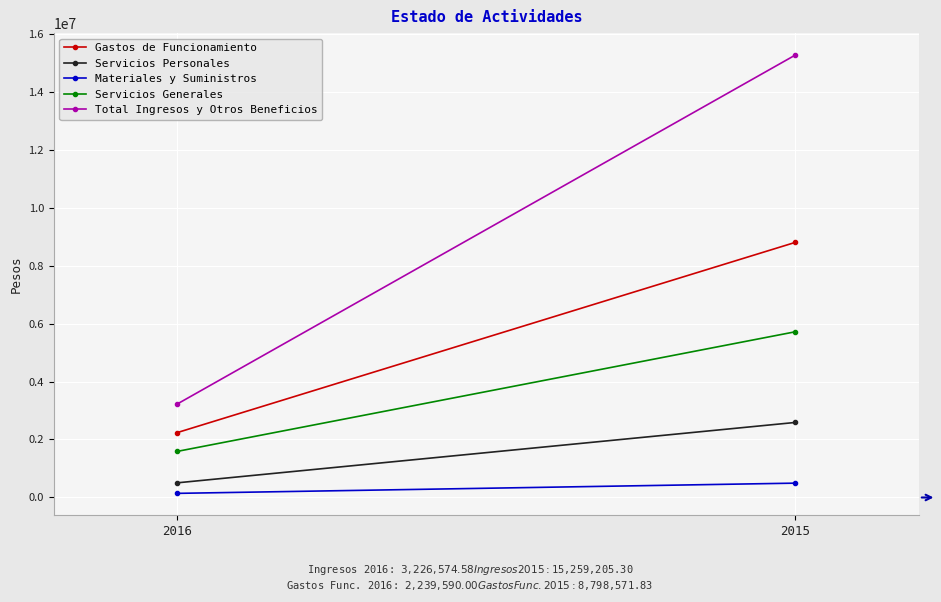

What is the difference between the maximum and minimum values in the Total Ingresos y Otros Beneficios series?

12032630.7